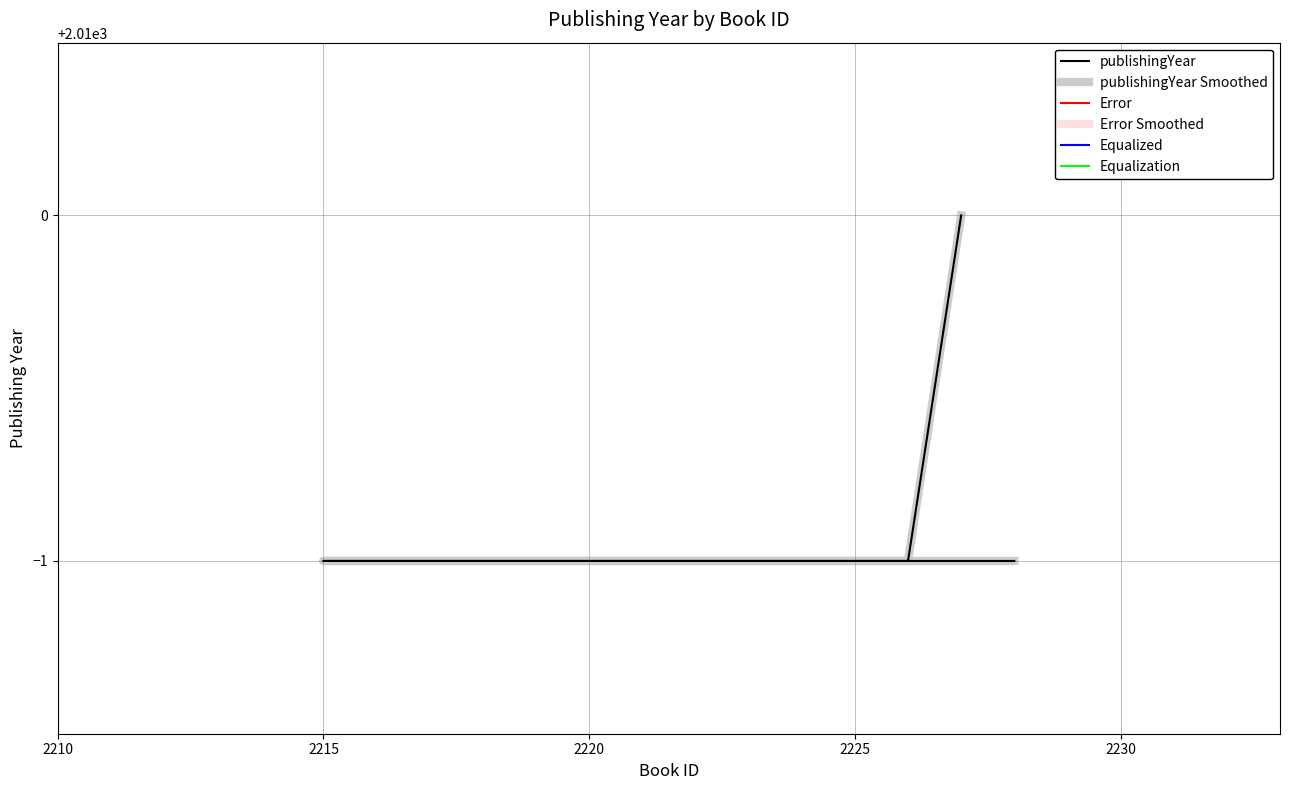

Reading left to right, what are all the values shown in this chart?

2228=2009	2215=2009	2226=2009	2227=2010